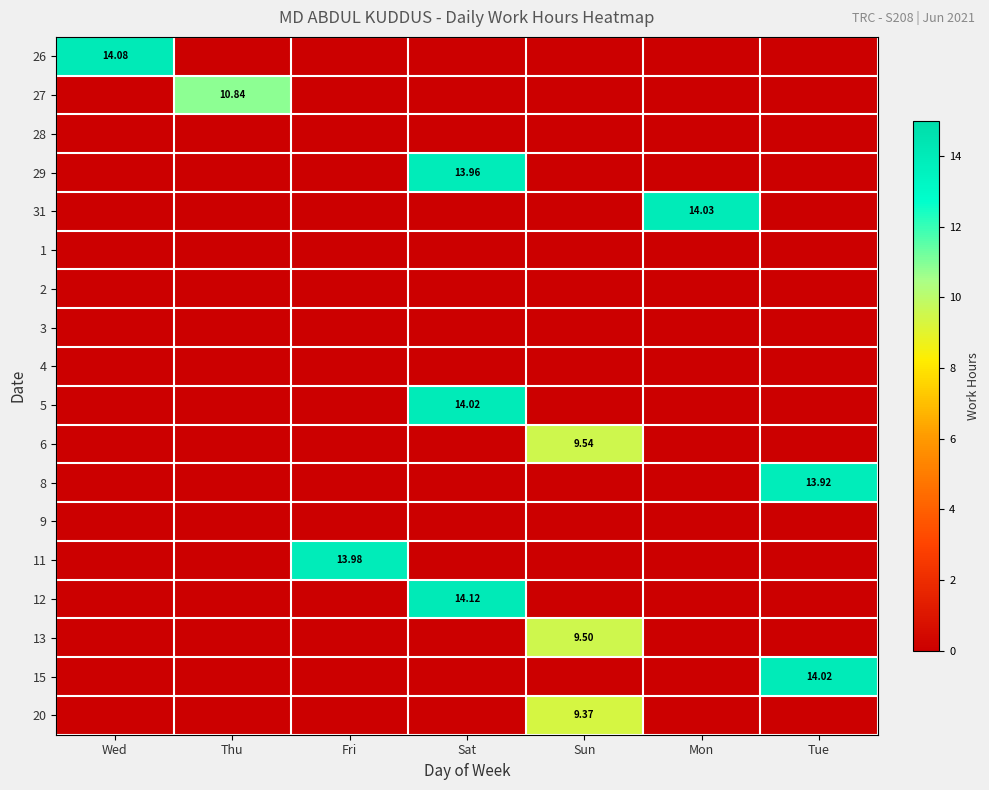

How many positive values does the 8 series have?

1